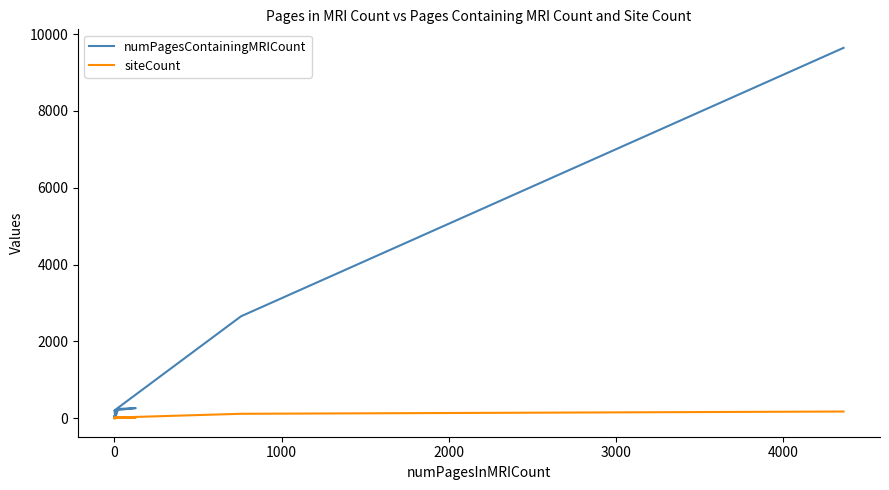

At how many categories does at least one series exceed 116?

6